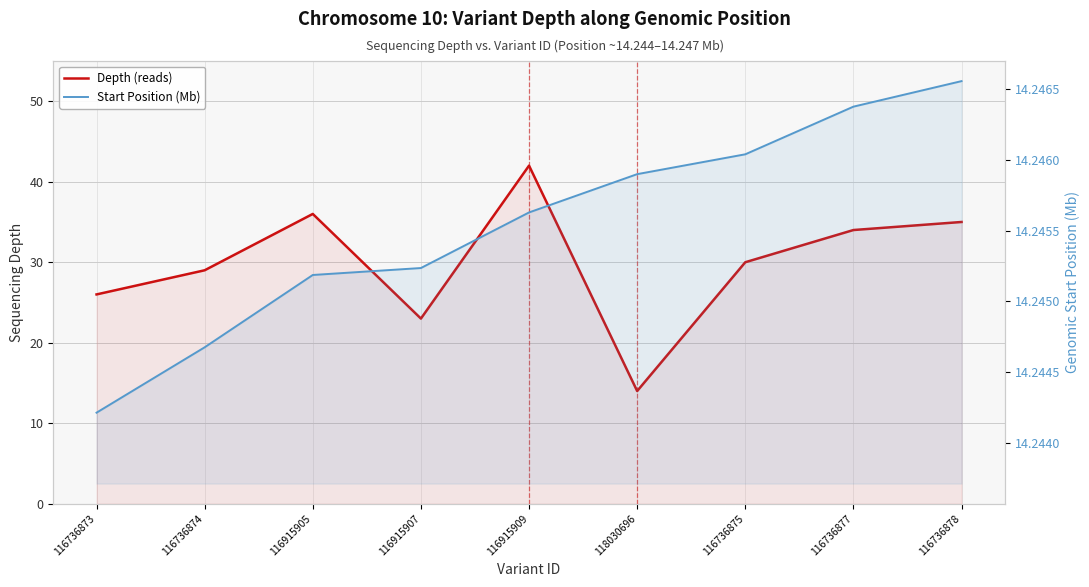

List the labels in order of Depth (reads) value, largest first.

116915909, 116915905, 116736878, 116736877, 116736875, 116736874, 116736873, 116915907, 118030696